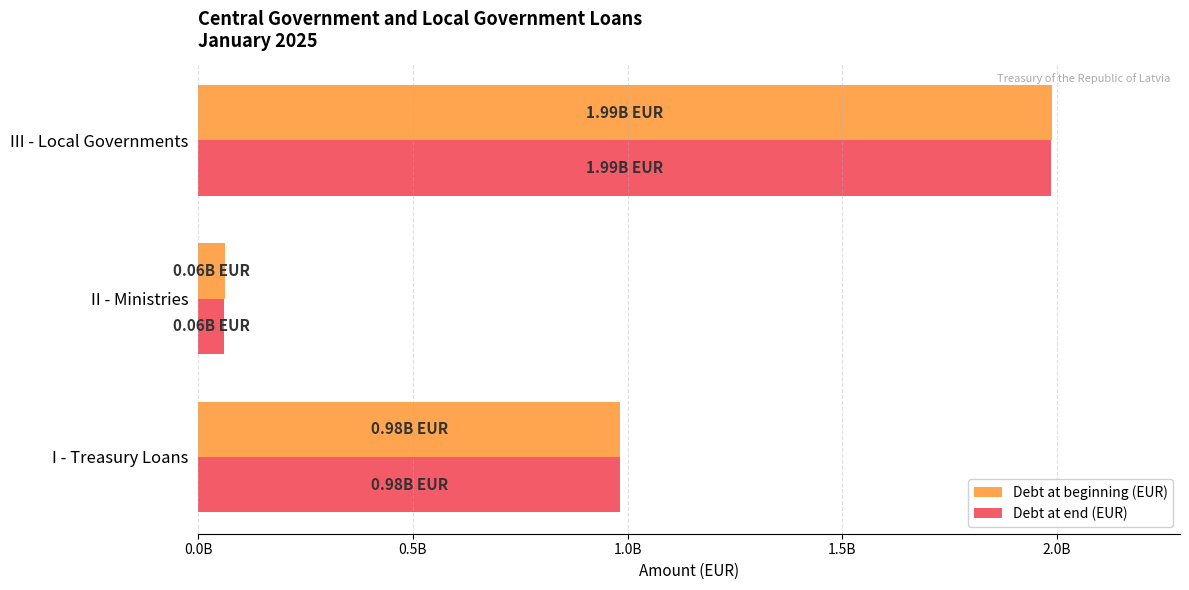

Where is Debt at beginning (EUR) nearest to the value 1024866280?

I - Treasury Loans